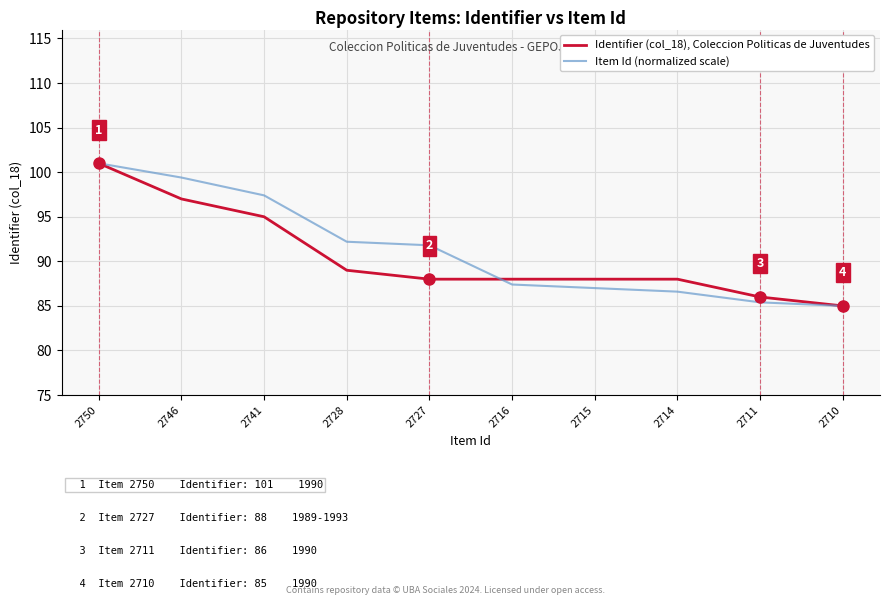

Where does the Item Id (normalized scale) series first go above 91?

2750